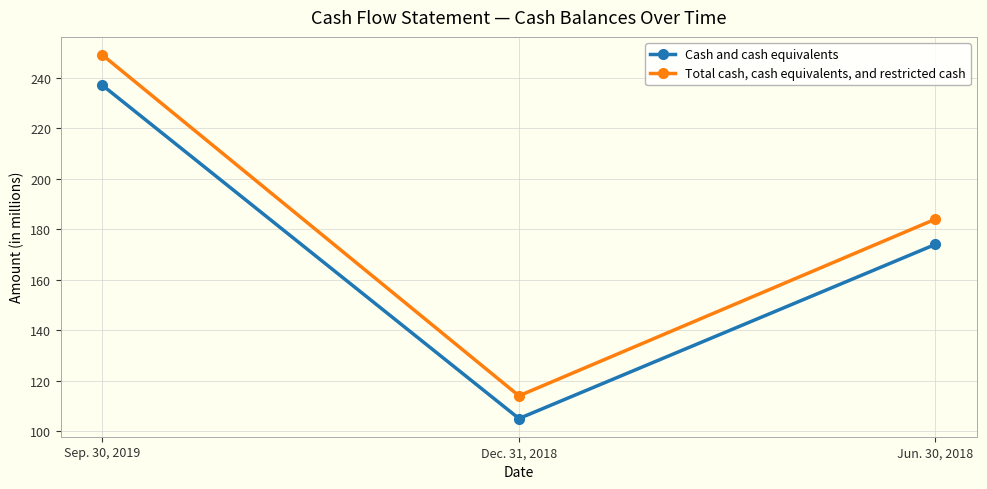

Where does the Cash and cash equivalents series first go above 174?

Sep. 30, 2019